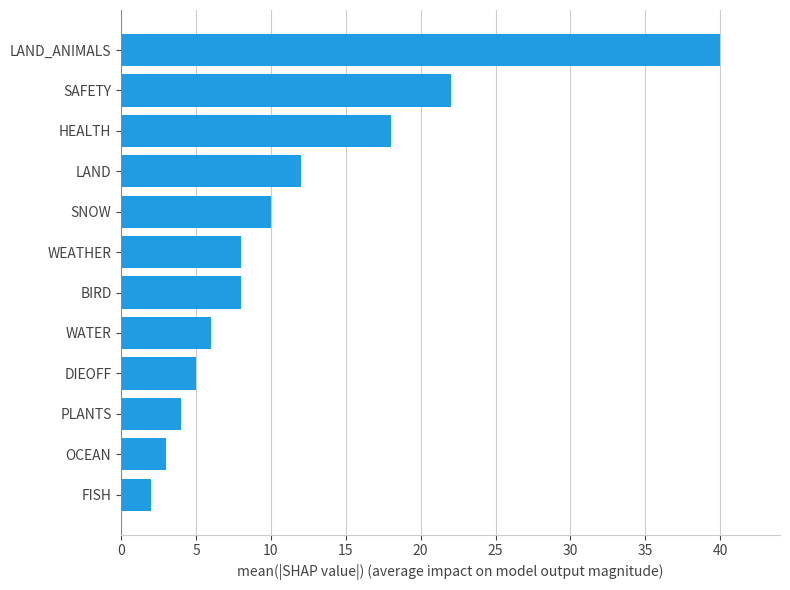

Reading top to bottom, what are all the values shown in this chart?

40	22	18	12	10	8	8	6	5	4	3	2